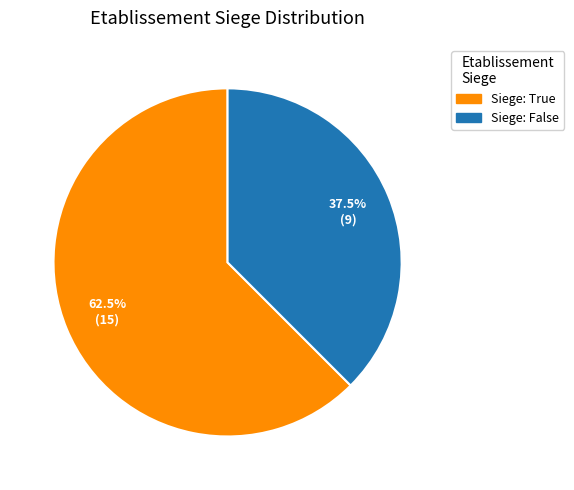

Which category accounts for the majority?

Siege: True